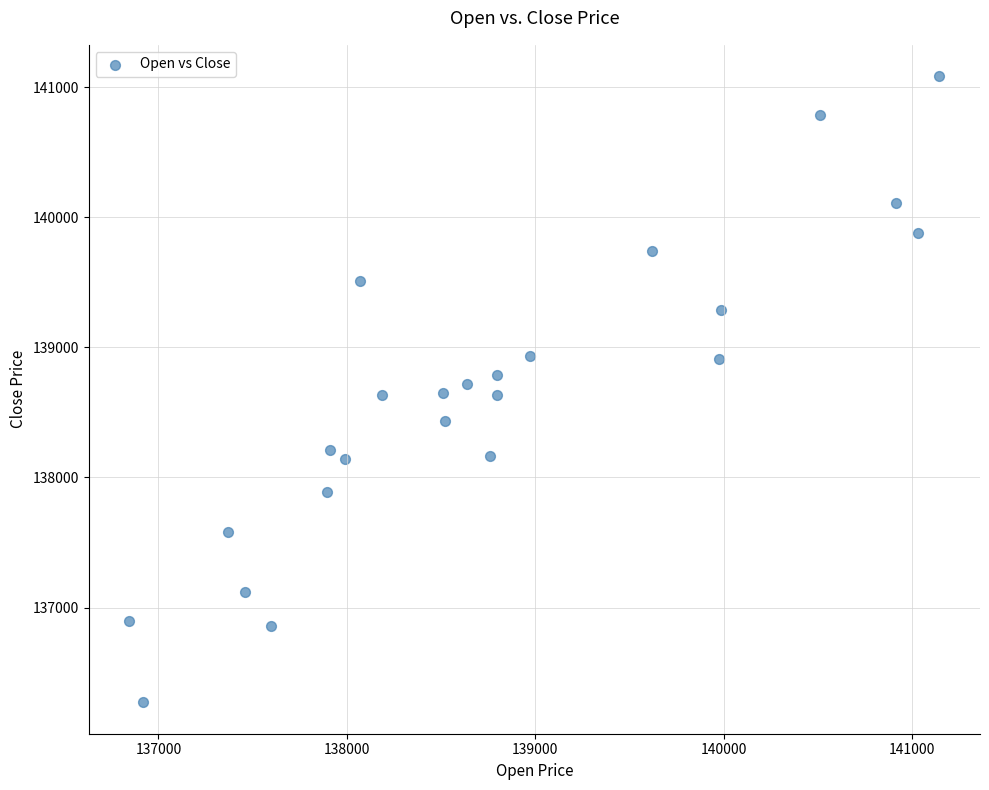

What is the range of Y values (max minus min)?

4814